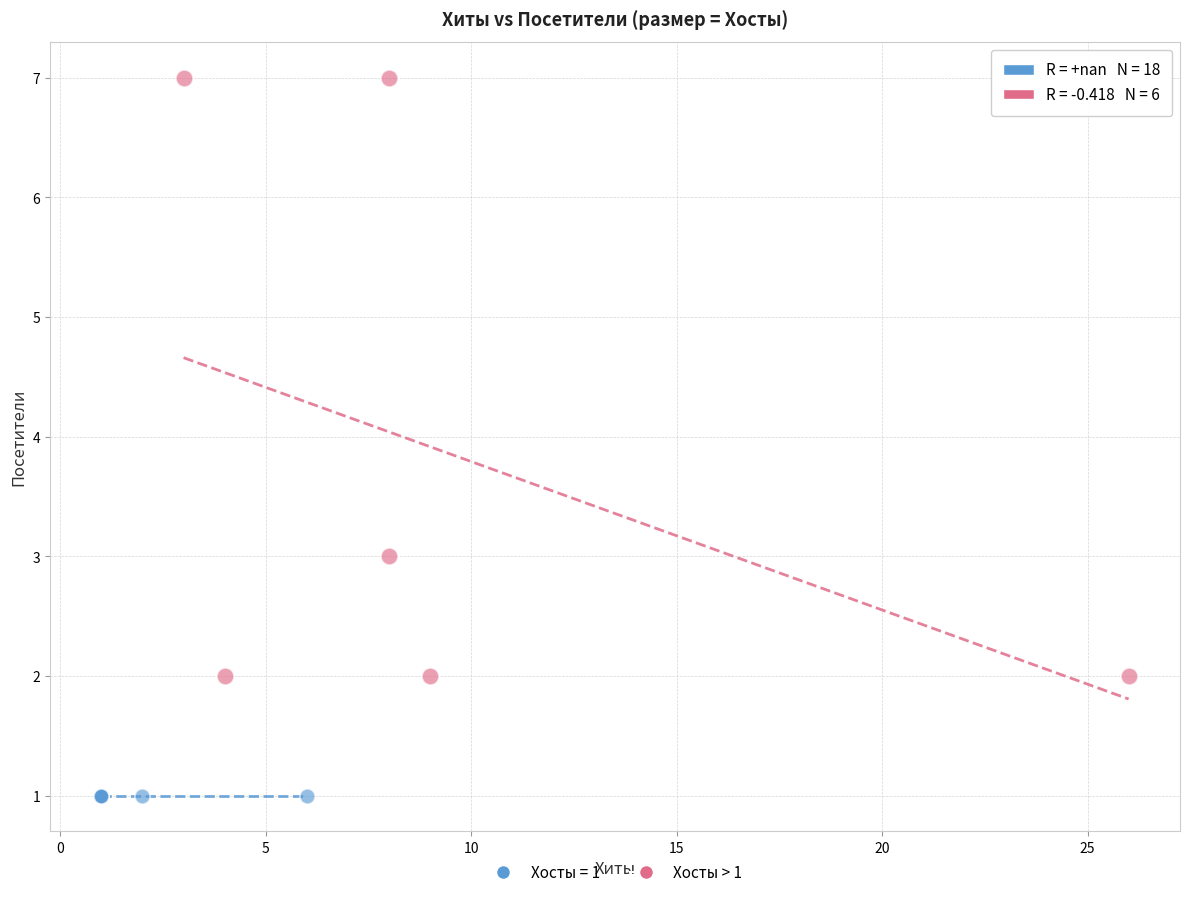

Which series contains the lowest Y value?

Хосты = 1